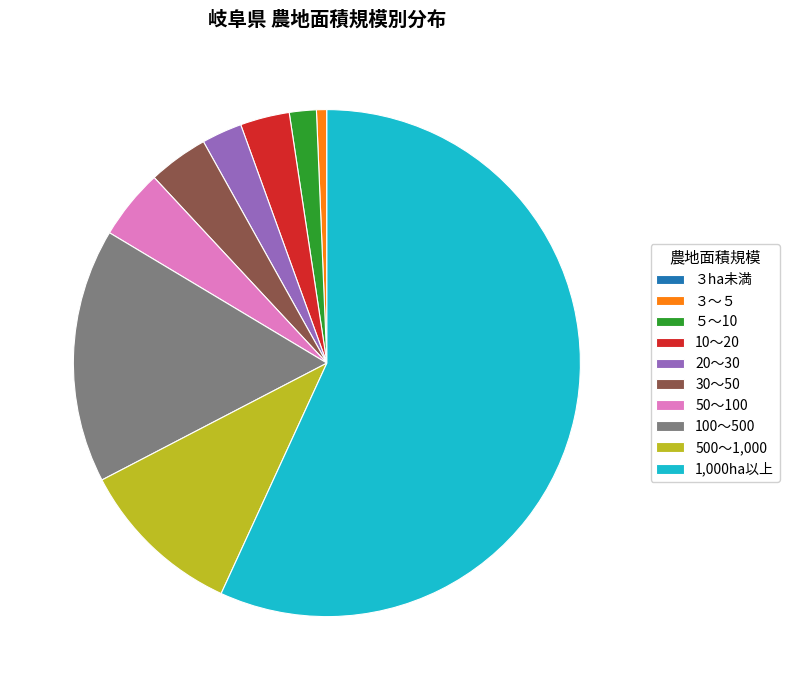

The 100～500 slice represents 16% of the pie. True or false?

True